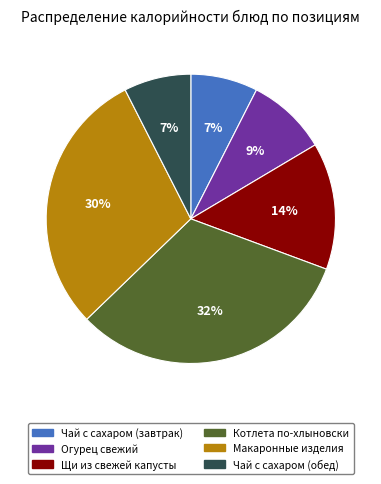

Which category has the biggest portion of the pie?

Котлета по-хлыновски